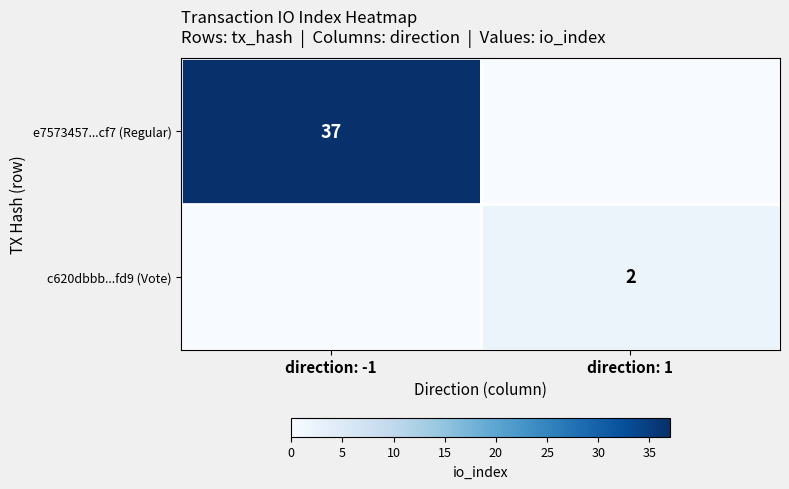

True or false: c620dbbb...fd9 (Vote) has a value of 1 at direction: 1.

False